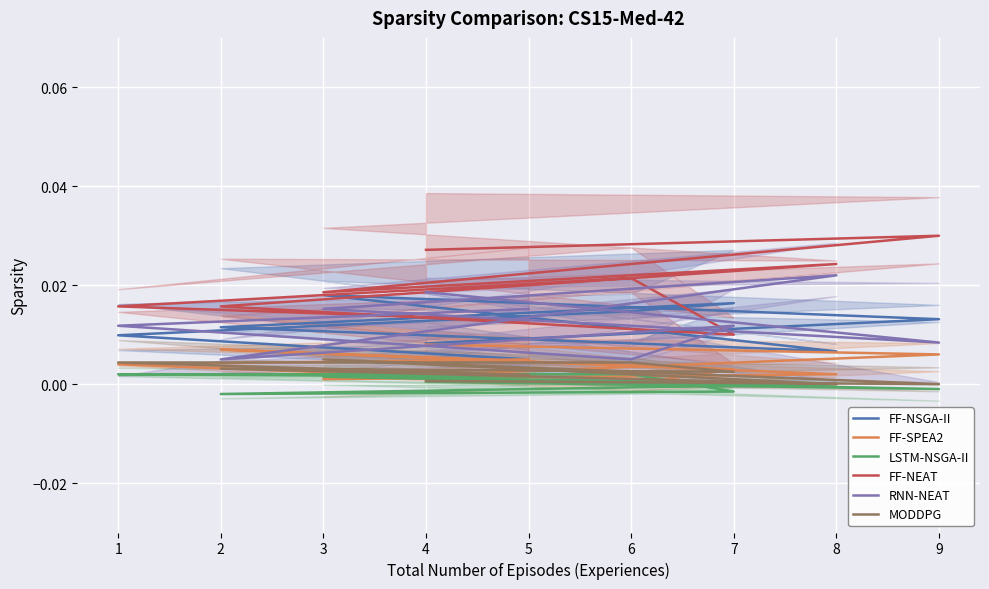

At how many categories does at least one series exceed 0?

9